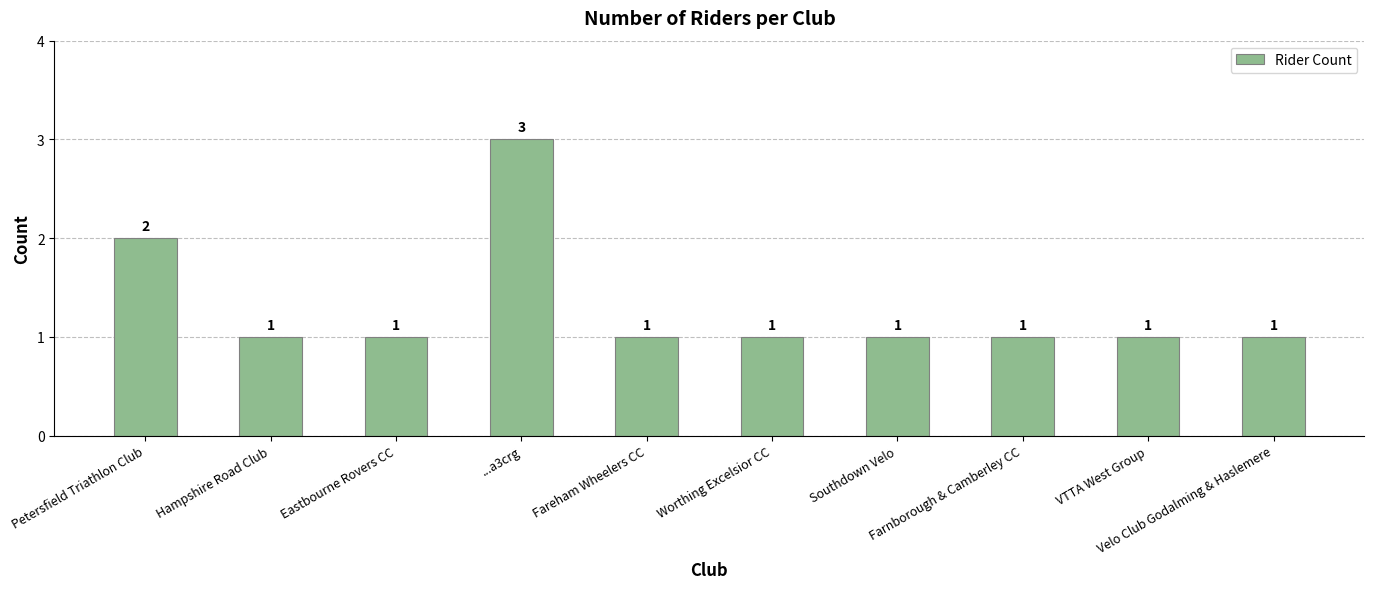

What is the approximate value at Southdown Velo?

1